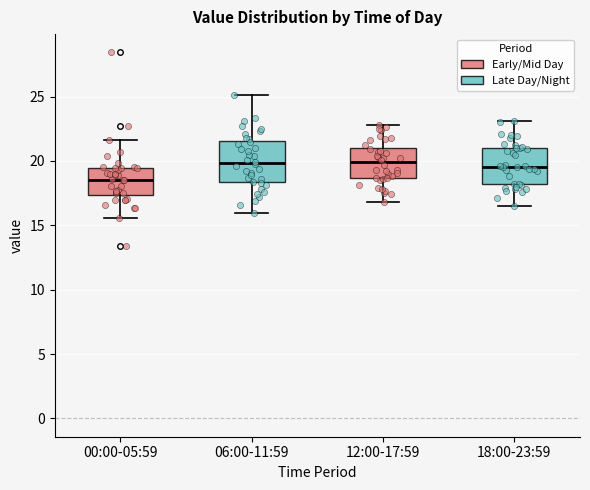

Where does the upper whisker of the box for 18:00-23:59 end on the y-axis? The values are not printed on the chart, so give them approximately, as read against the axis.

23.0